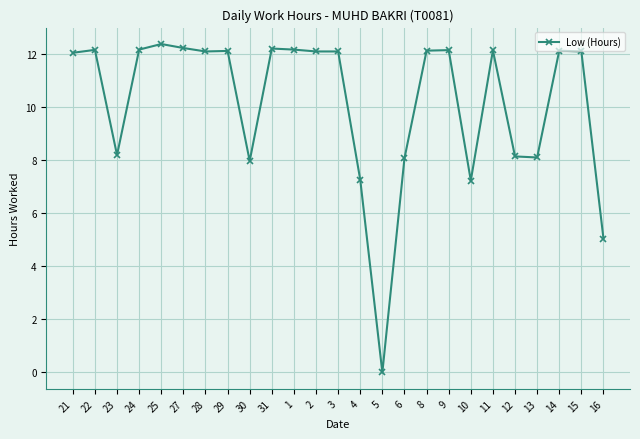

What is the sum of all values?

254.1